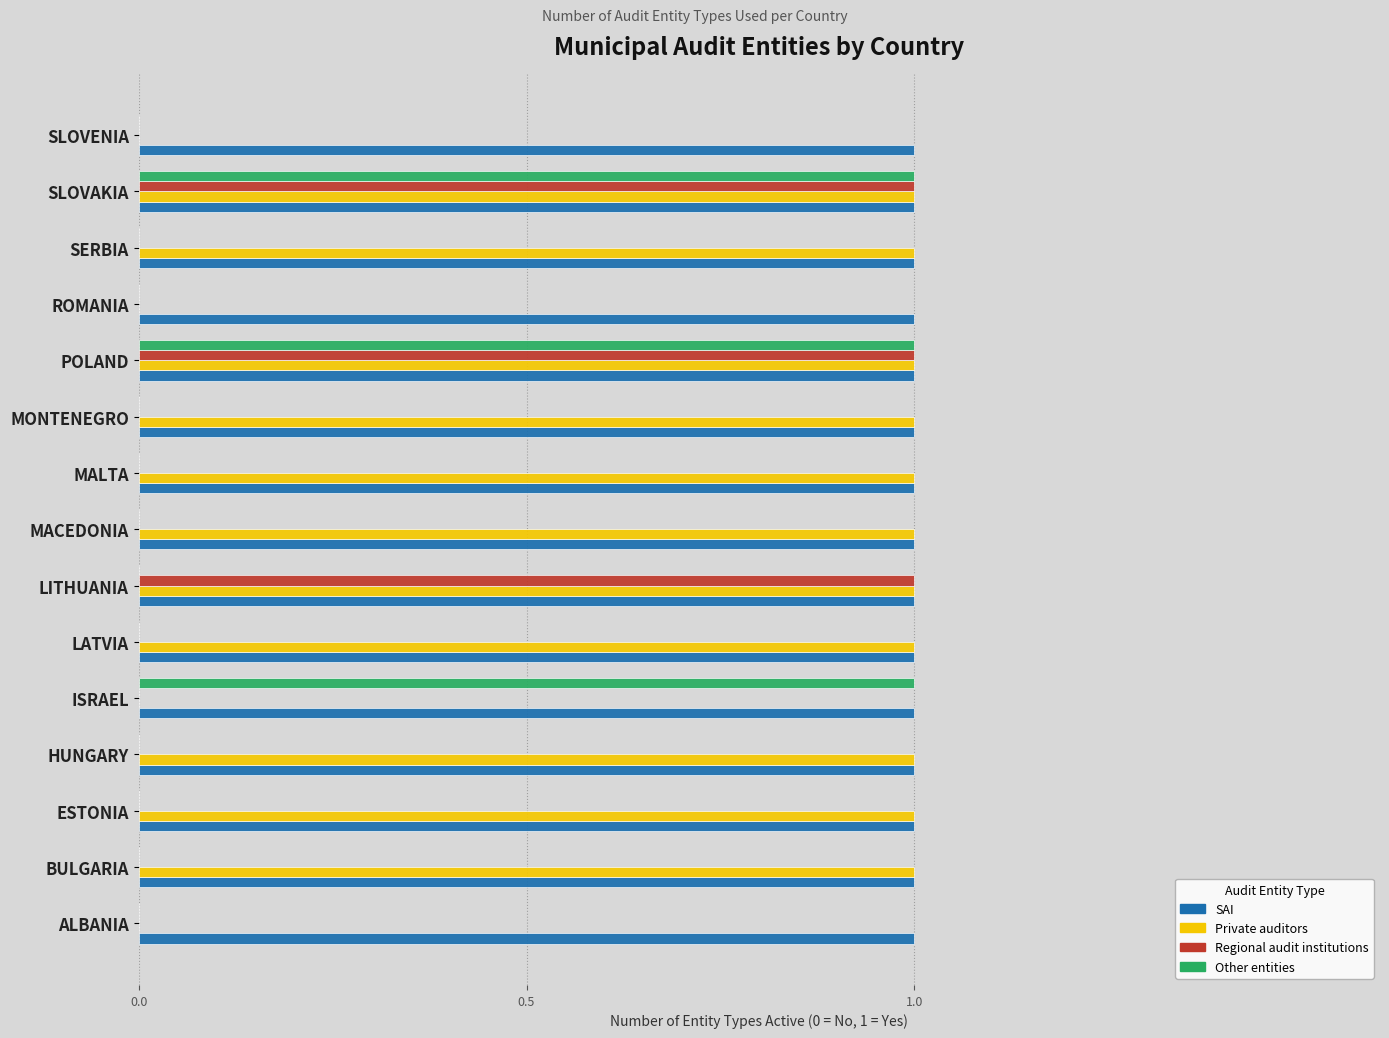

What is the sum of all Regional audit institutions values?

3